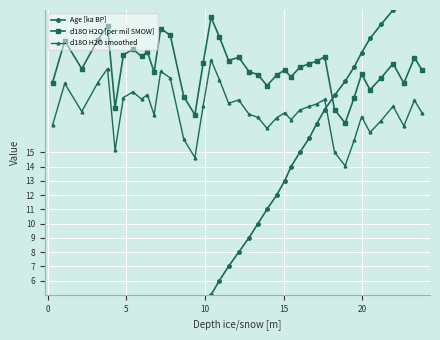

True or false: d18O H2O [per mil SMOW] and d18O H2O smoothed intersect in this chart.

False